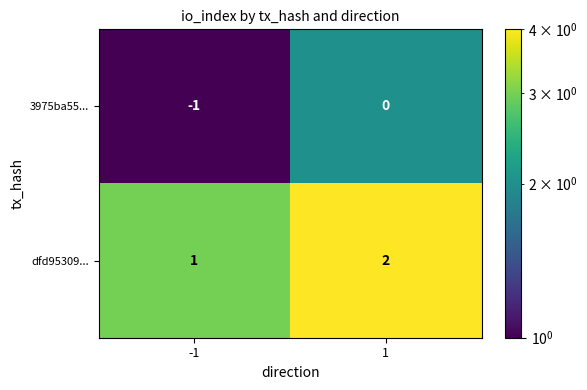

Reading left to right, list all the values displayed in this chart.

3975ba55...: -1=-1	1=0
dfd95309...: -1=1	1=2